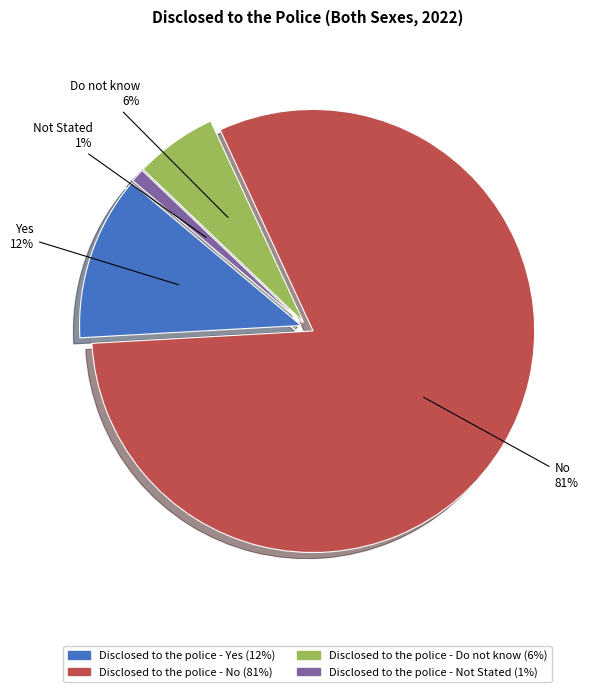

Is there a majority slice in this chart?

Yes